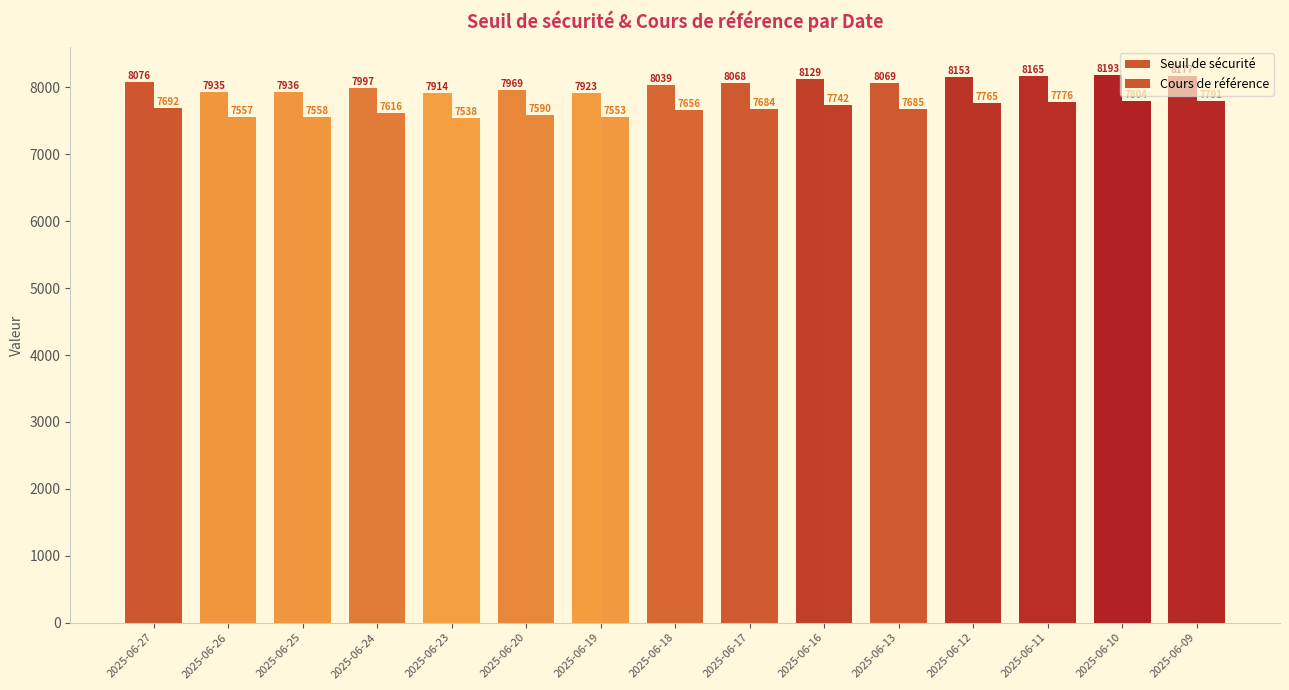

What is the minimum value for Cours de référence?

7537.6